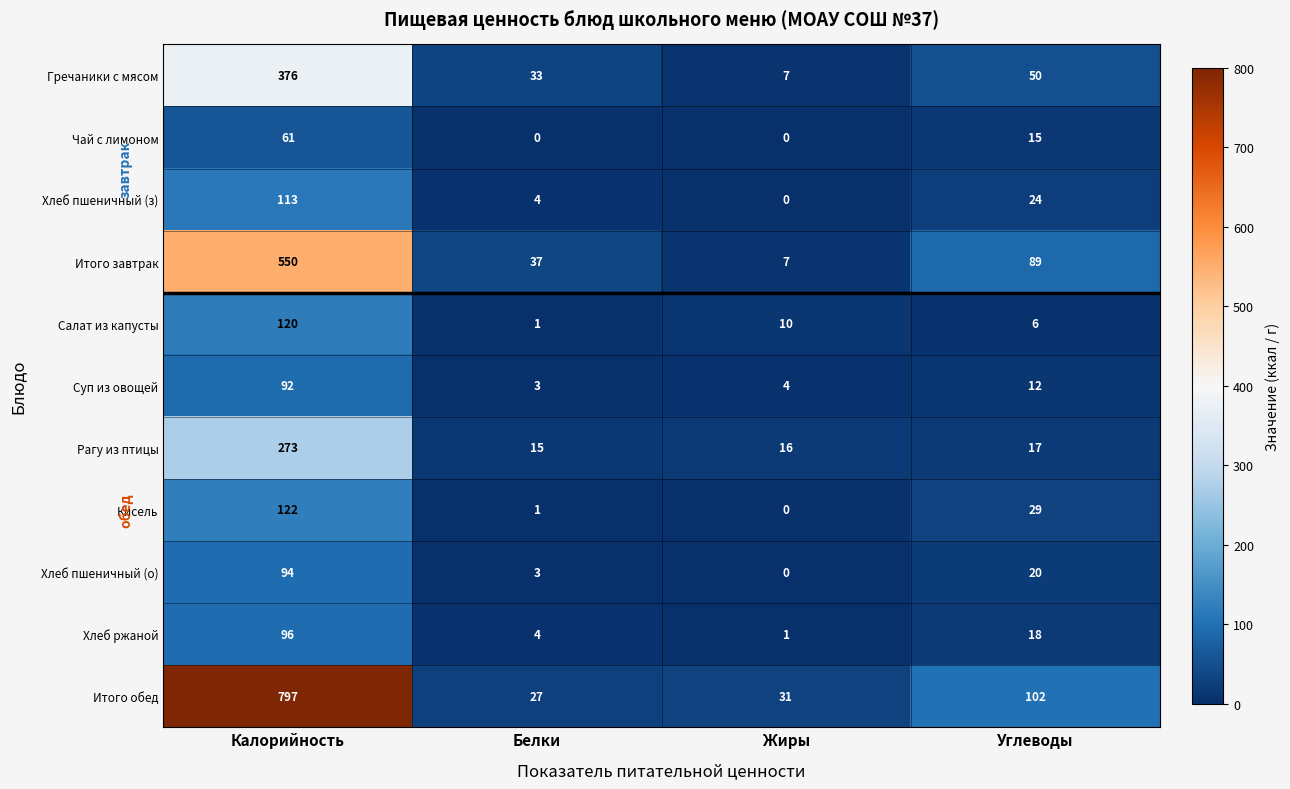

Rank the series at Углеводы from lowest to highest value.

Салат из капусты, Суп из овощей, Чай с лимоном, Рагу из птицы, Хлеб ржаной, Хлеб пшеничный (о), Хлеб пшеничный (з), Кисель, Гречаники с мясом, Итого завтрак, Итого обед